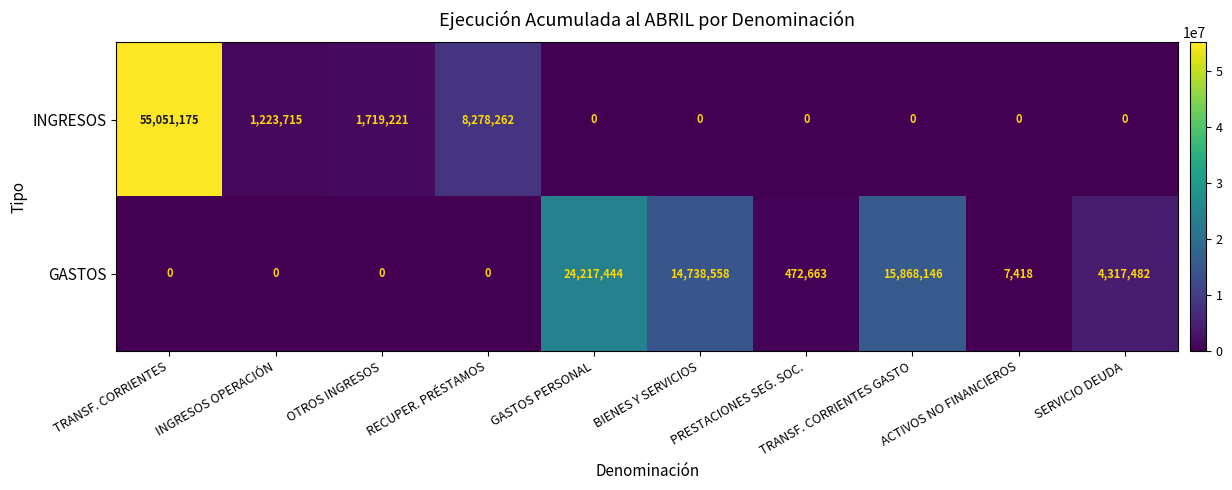

Rank the series by their average value, from lowest to highest.

GASTOS, INGRESOS